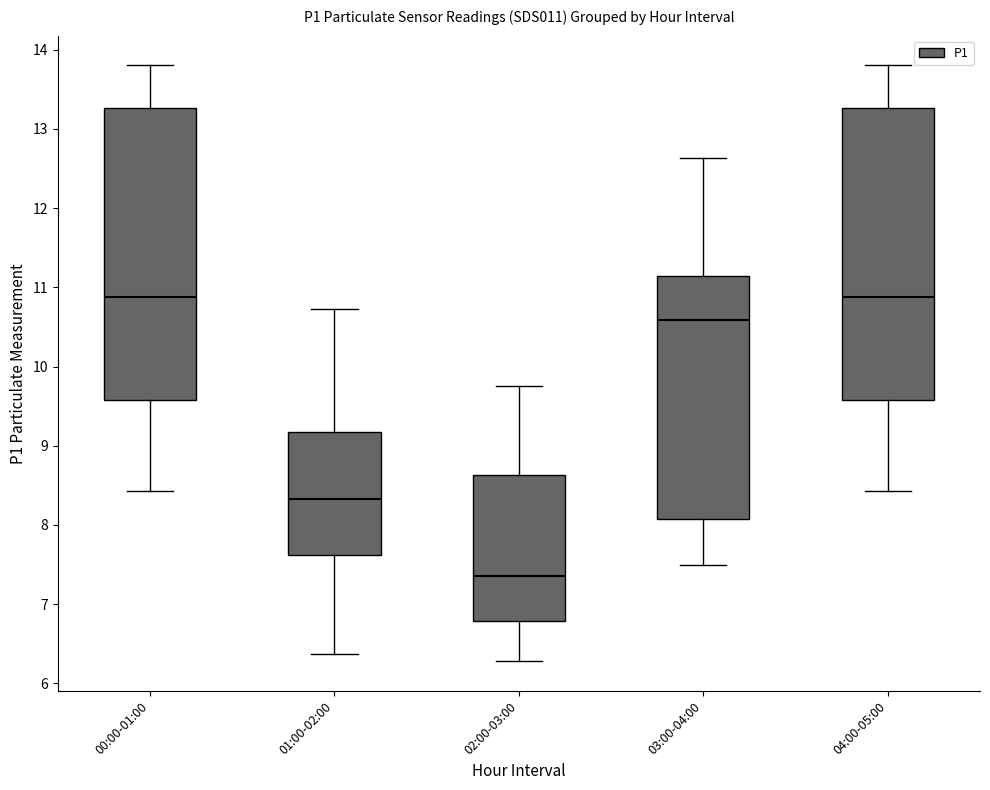

Where is the upper edge of the box for 04:00-05:00 on the y-axis? The values are not printed on the chart, so give them approximately, as read against the axis.

13.3